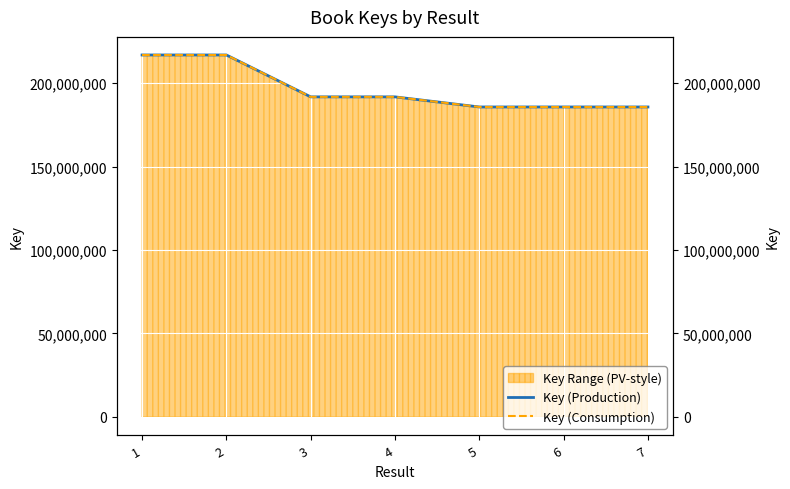

What is the value of the Key (Consumption) point at the 5th from the left?

185774354